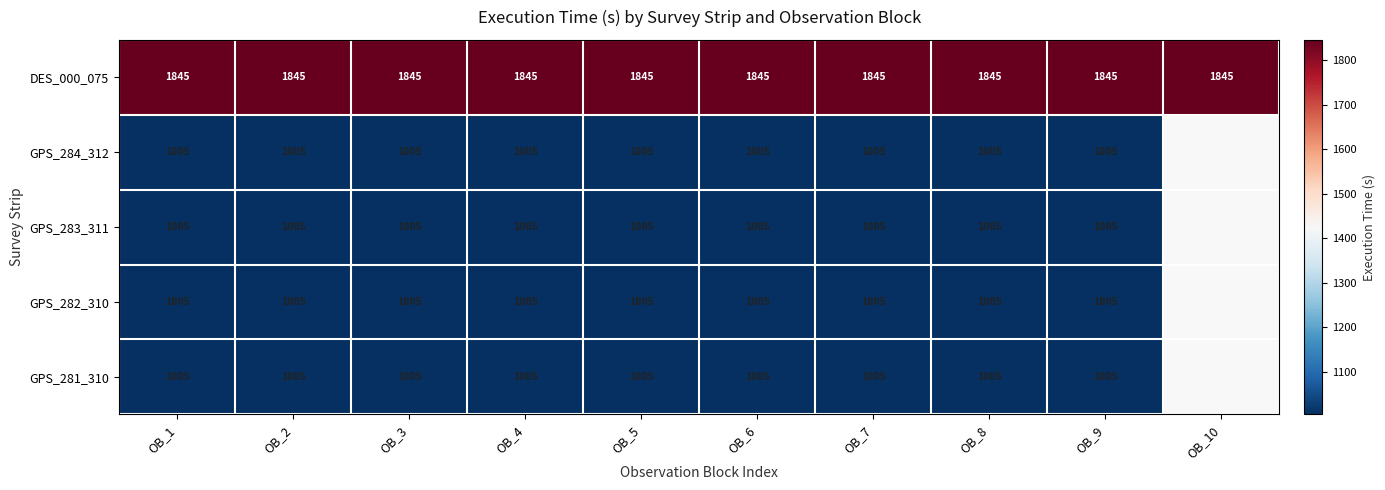

True or false: GPS_282_310 has a value of 1642 at OB_1.

False